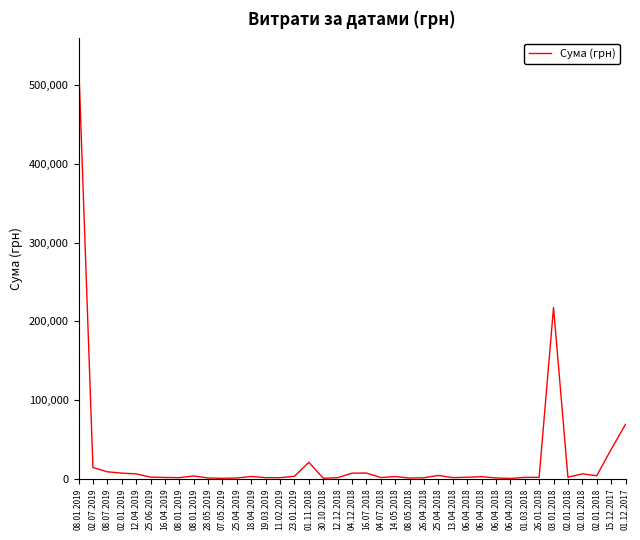

How many points are lower than both their immediate neighbors (excluding endpoints)?

10